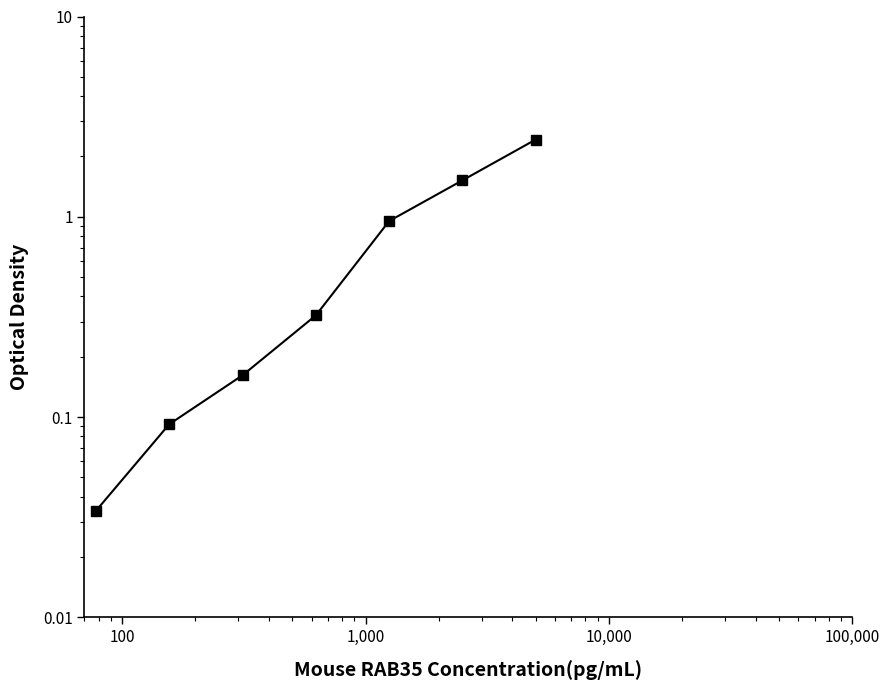

The chart shows a value of 0.0 at 1. True or false?

False